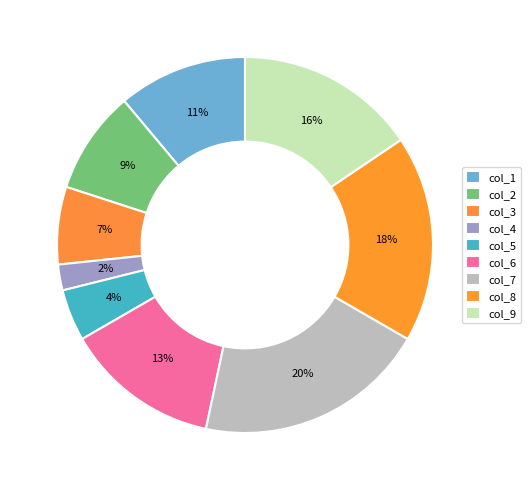

Count the number of slices in the pie.

9